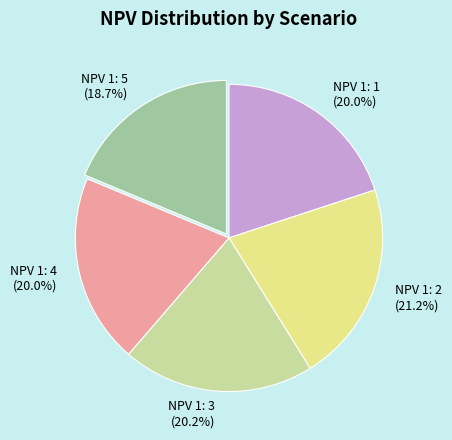

To the nearest percent, what is the difference between the NPV 1: 1 and NPV 1: 2 slice percentages?

1%